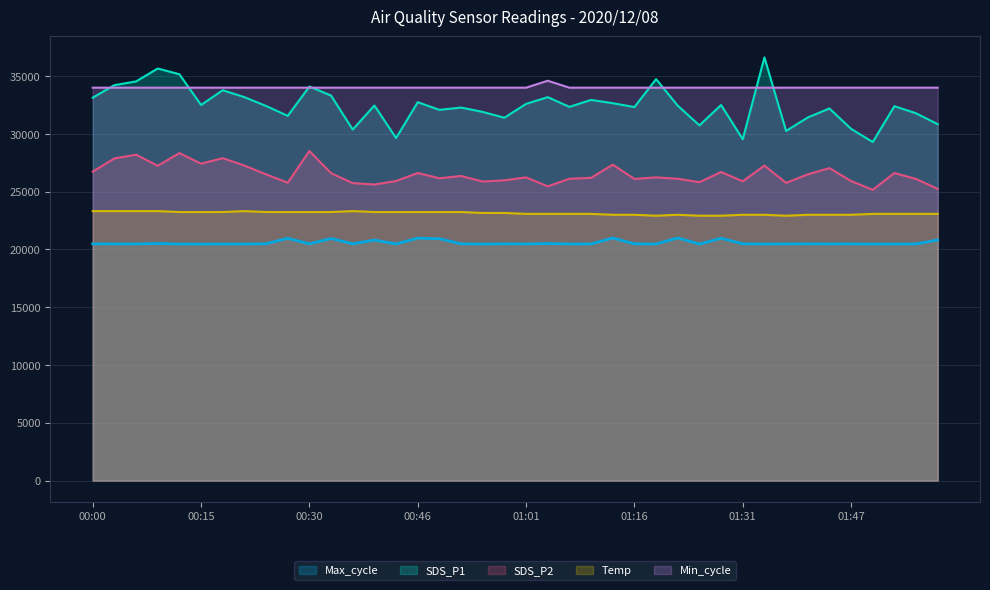

The value of SDS_P1 at 00:36 is 30378. True or false?

True